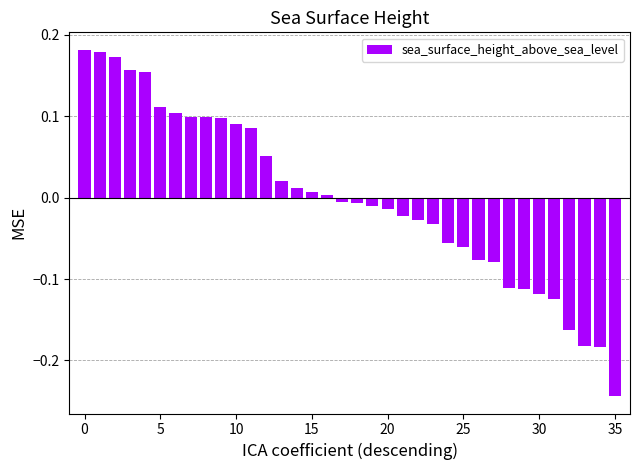

What is the difference between the maximum and minimum values?

0.4